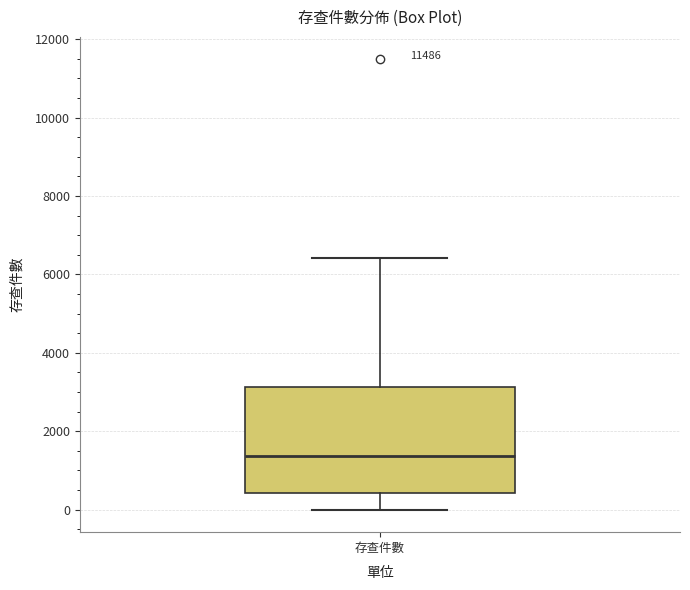

Read this box plot against the y-axis: the position of the median line, the range covered by the box, and the ends of both whiskers. The values are not printed on the chart, so give them approximately, as read against the axis.

median 1400, box 400 to 3200, whiskers 0 to 6400